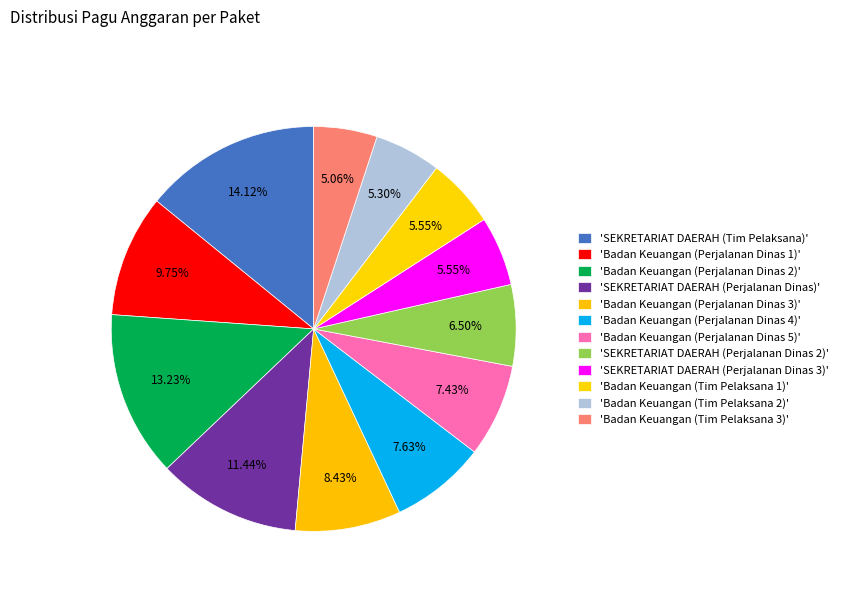

Does any single category account for the majority?

No